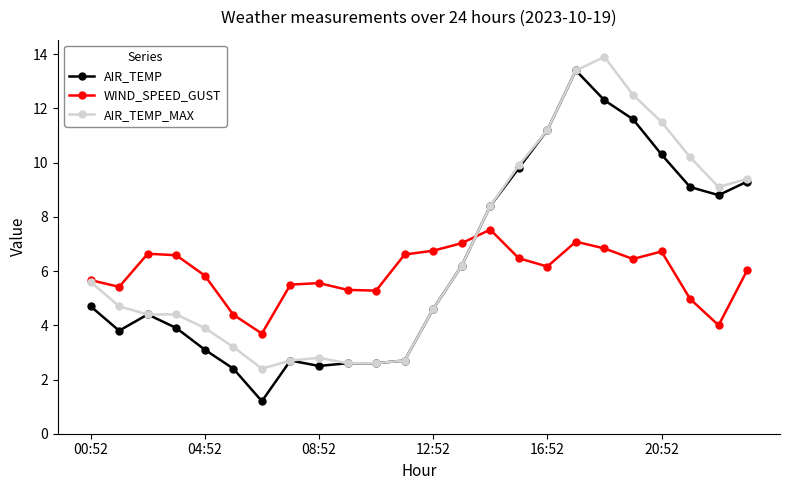

How many times do AIR_TEMP and WIND_SPEED_GUST cross each other?

1